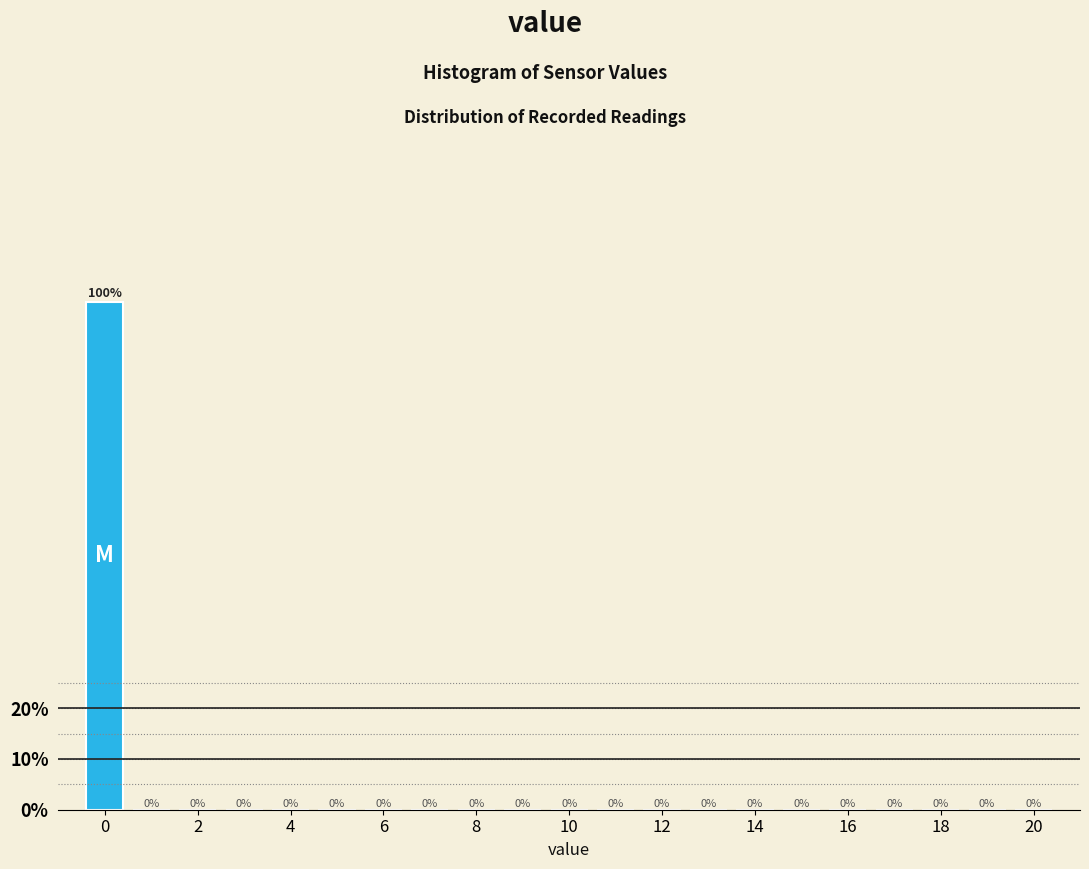

Reading left to right, transcribe this chart: for each bar, give the range it covers on the x-axis and its height. The bar edges are not printed on the chart, so give them approximately, as read against the axis.

-0.5 to 0.5: 100
0.5 to 1.5: 0
1.5 to 2.5: 0
2.5 to 3.5: 0
3.5 to 4.5: 0
4.5 to 5.5: 0
5.5 to 6.5: 0
6.5 to 7.5: 0
7.5 to 8.5: 0
8.5 to 9.5: 0
9.5 to 10.5: 0
10.5 to 11.5: 0
11.5 to 12.5: 0
12.5 to 13.5: 0
13.5 to 14.5: 0
14.5 to 15.5: 0
15.5 to 16.5: 0
16.5 to 17.5: 0
17.5 to 18.5: 0
18.5 to 19.5: 0
19.5 to 20.5: 0